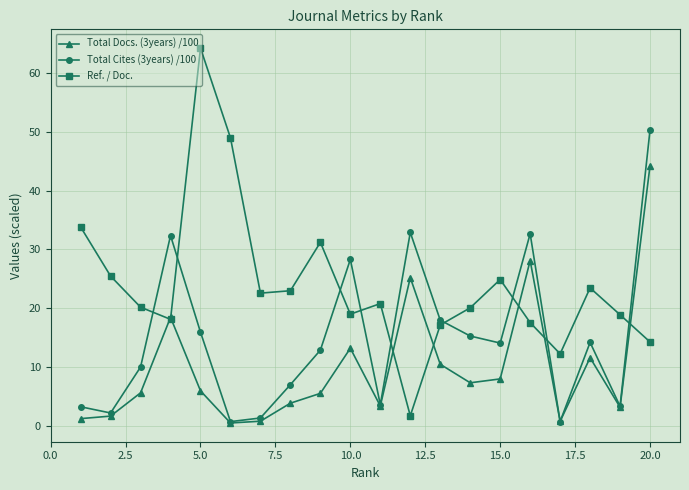

How many distinct data groups are displayed?

3